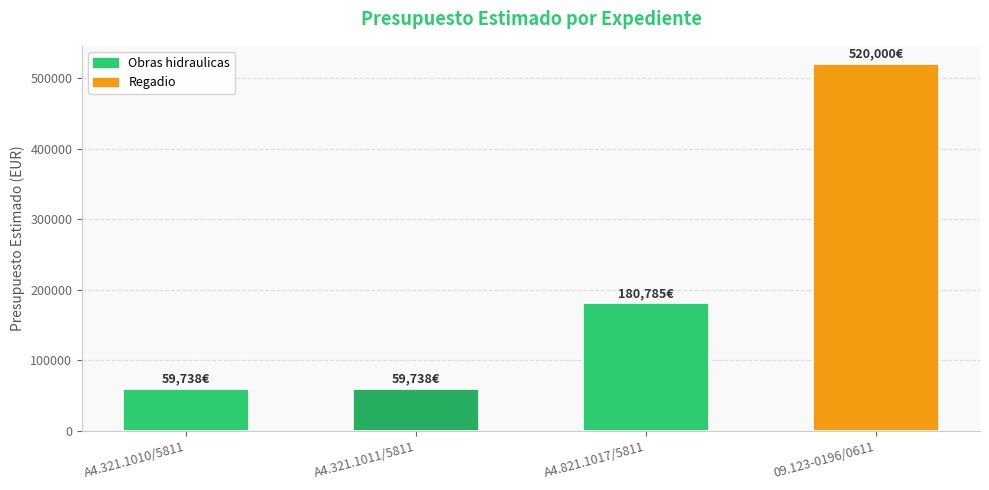

What position from the left is A4.821.1017/5811?

3